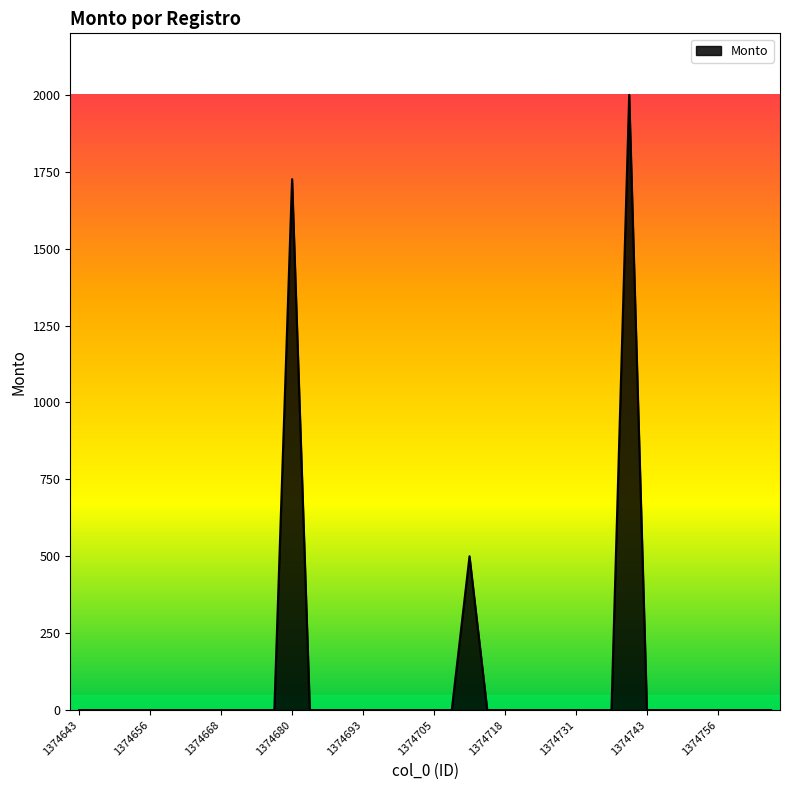

What is the maximum value shown in the chart?

2000